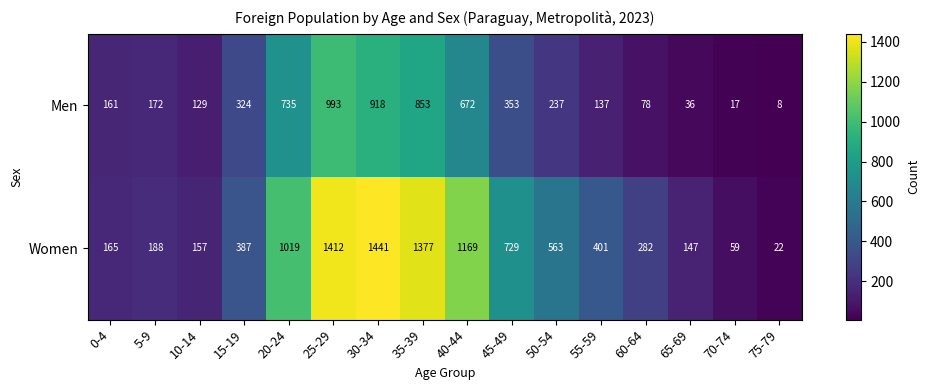

What is the difference between the maximum and minimum values in the Men series?

985